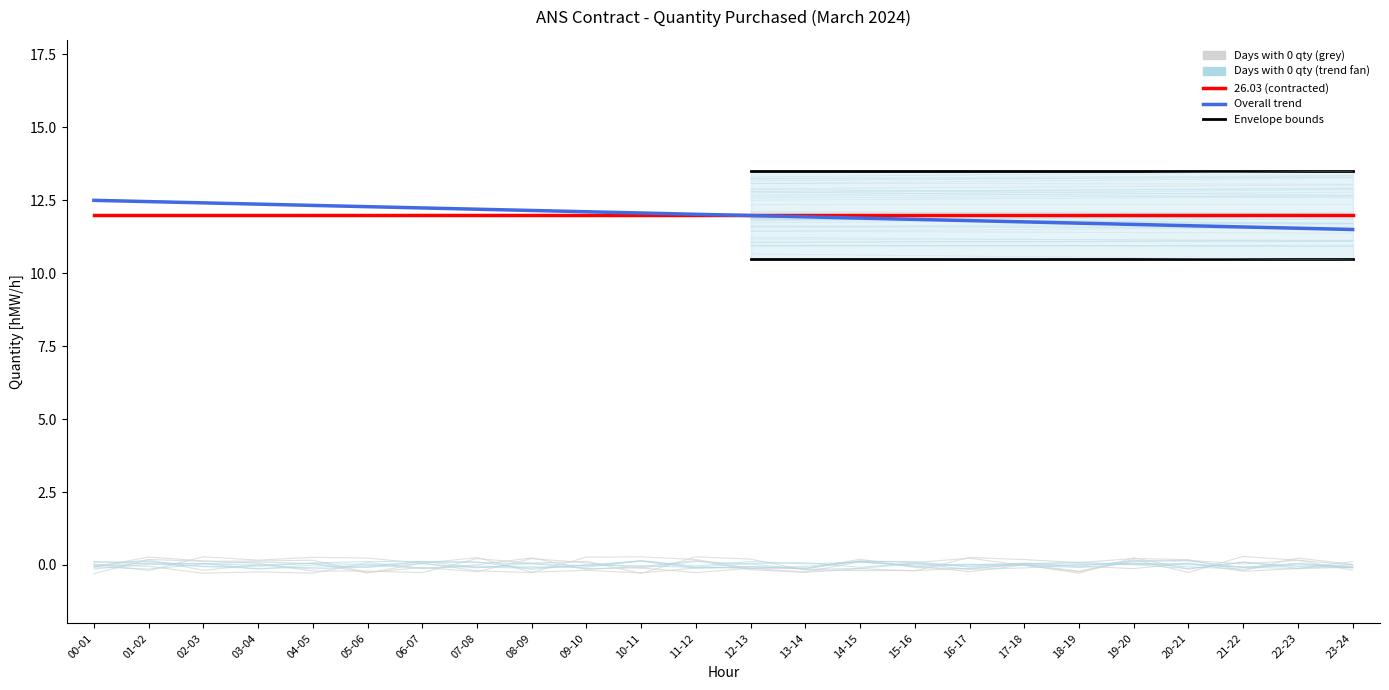

What is the label of the 1st point from the right?

23-24